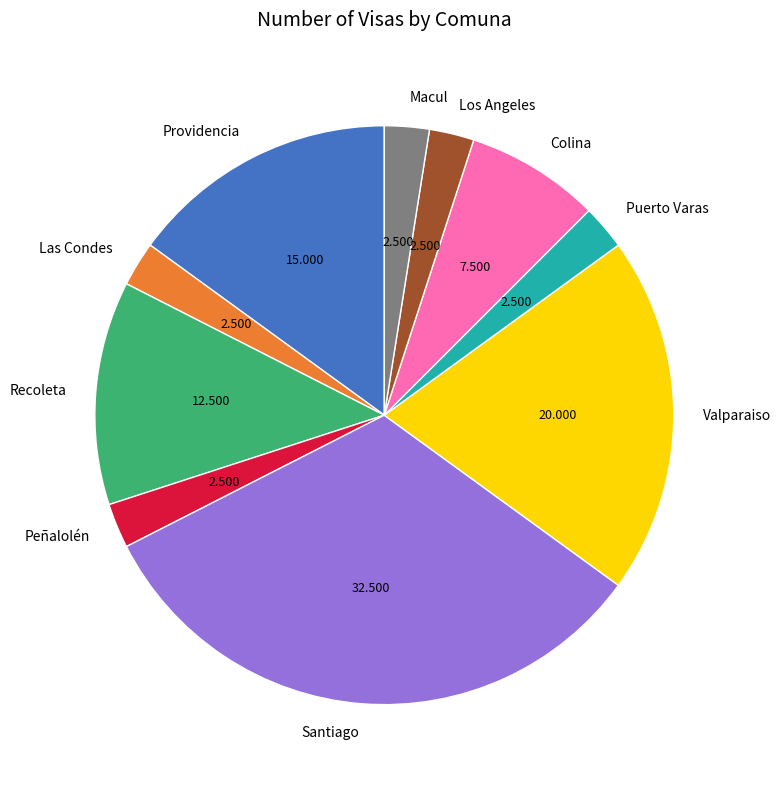

The Colina slice represents 2% of the pie. True or false?

False